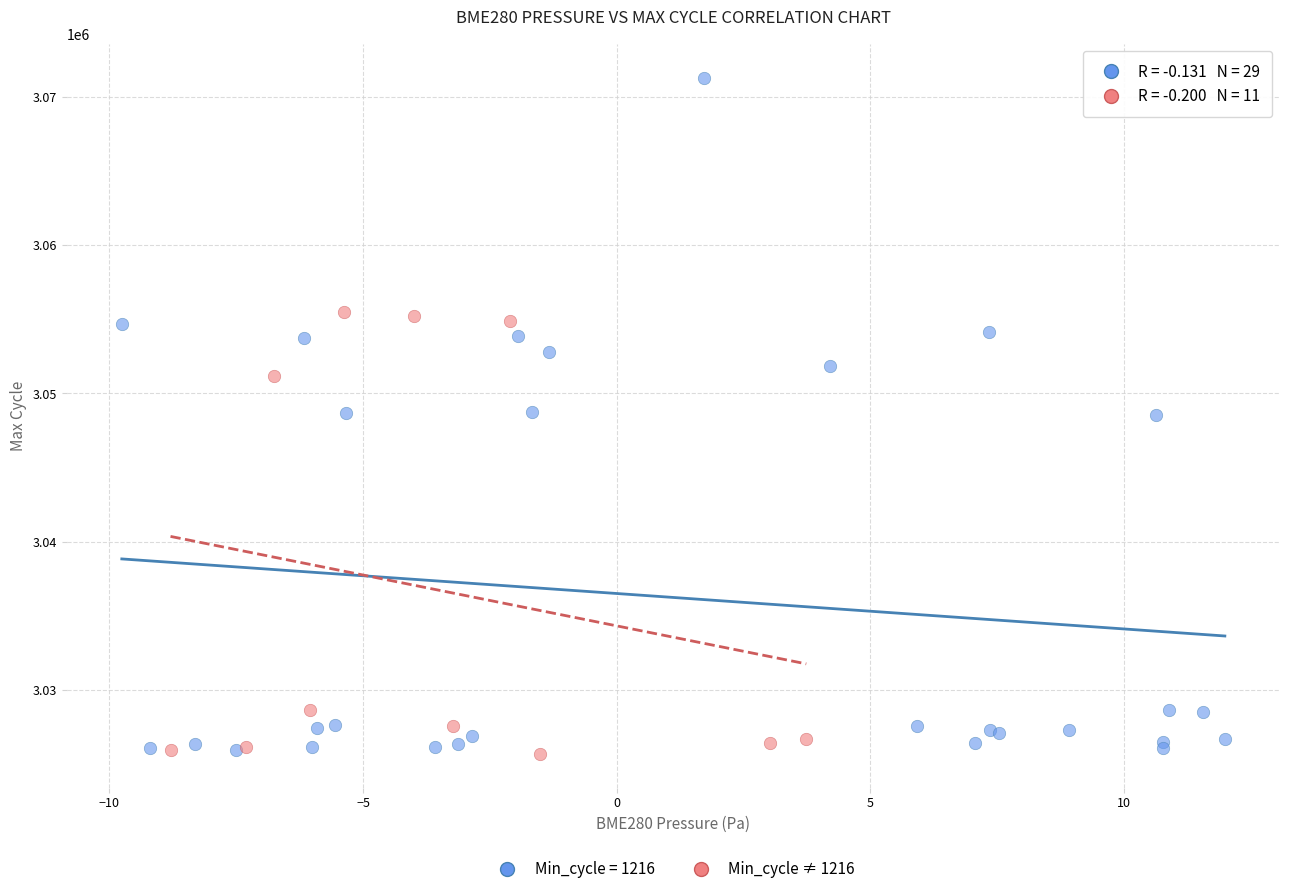

Which series contains the highest Y value?

Min_cycle = 1216